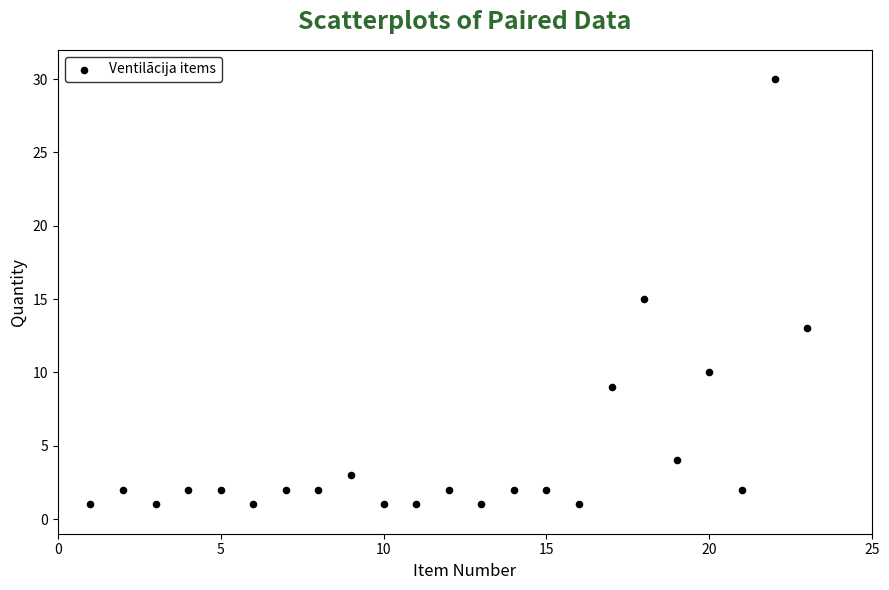

What is the range of Y values (max minus min)?

29